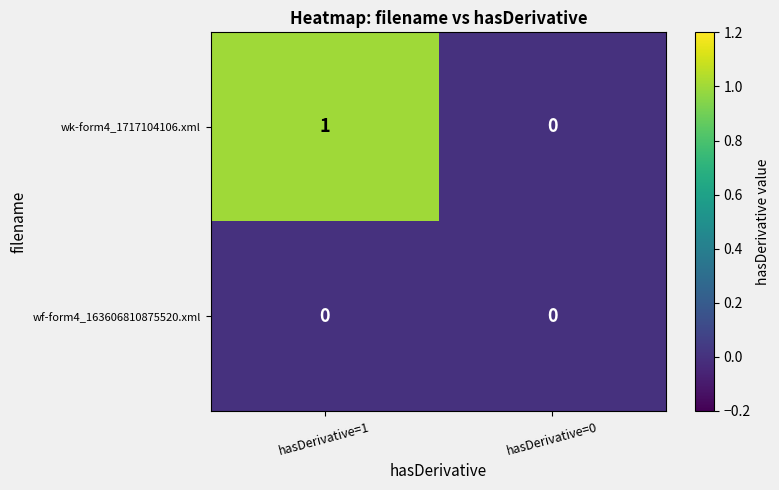

The value of wk-form4_1717104106.xml at hasDerivative=0 is 0. True or false?

True